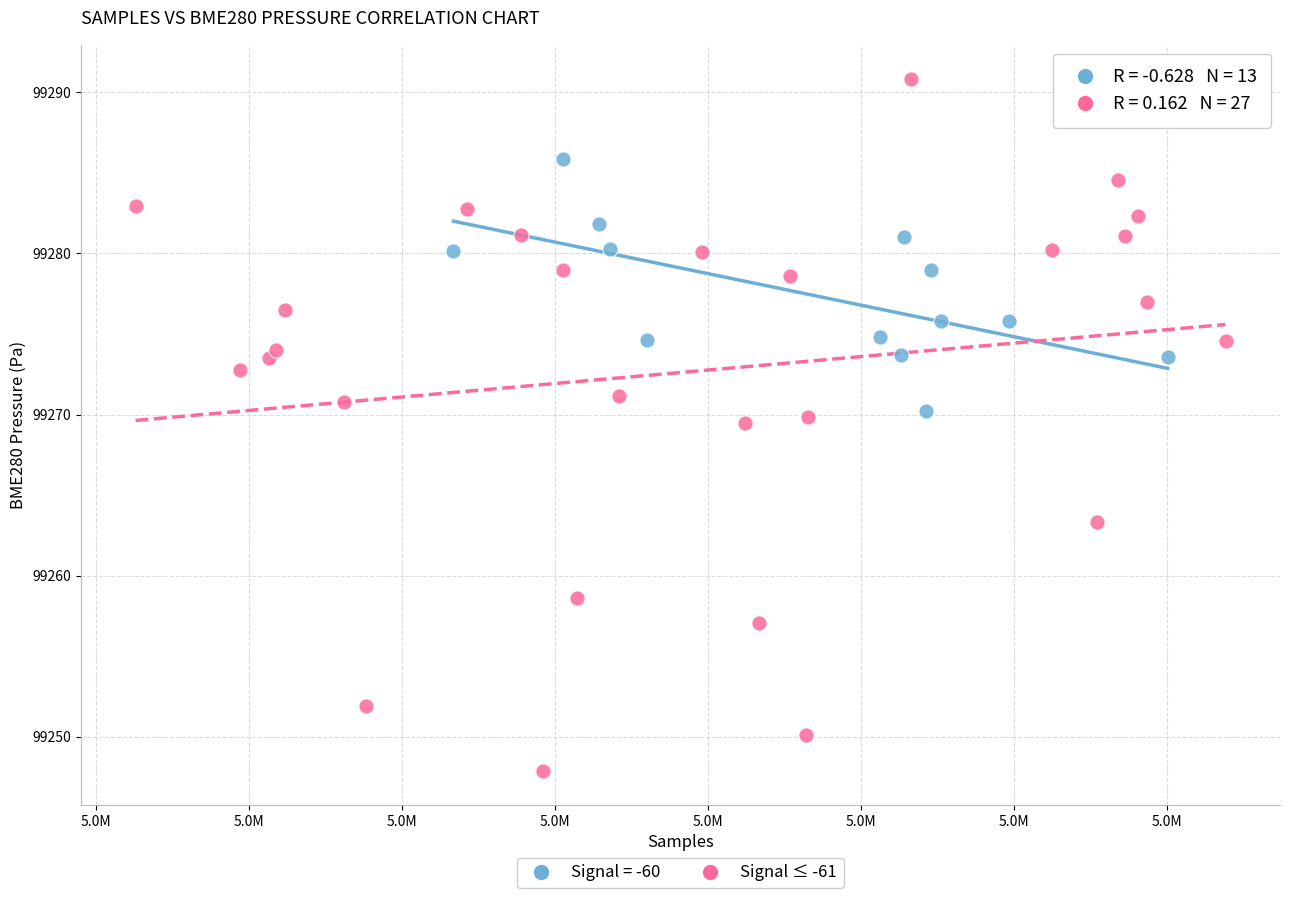

Which series has the widest spread of Y values?

Signal ≤ -61